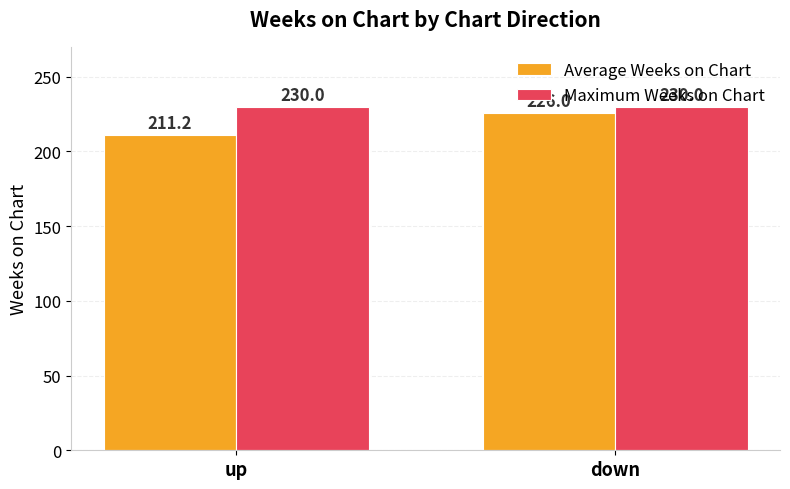

The Maximum Weeks on Chart series shows 354.5 at down. True or false?

False